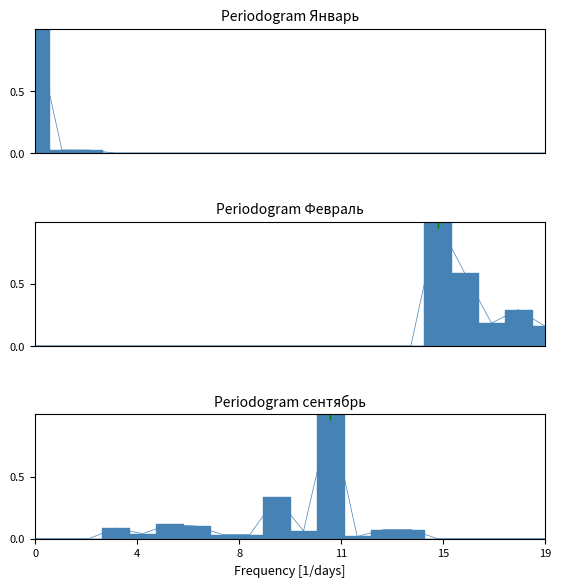

At how many categories does at least one series exceed 0?

20